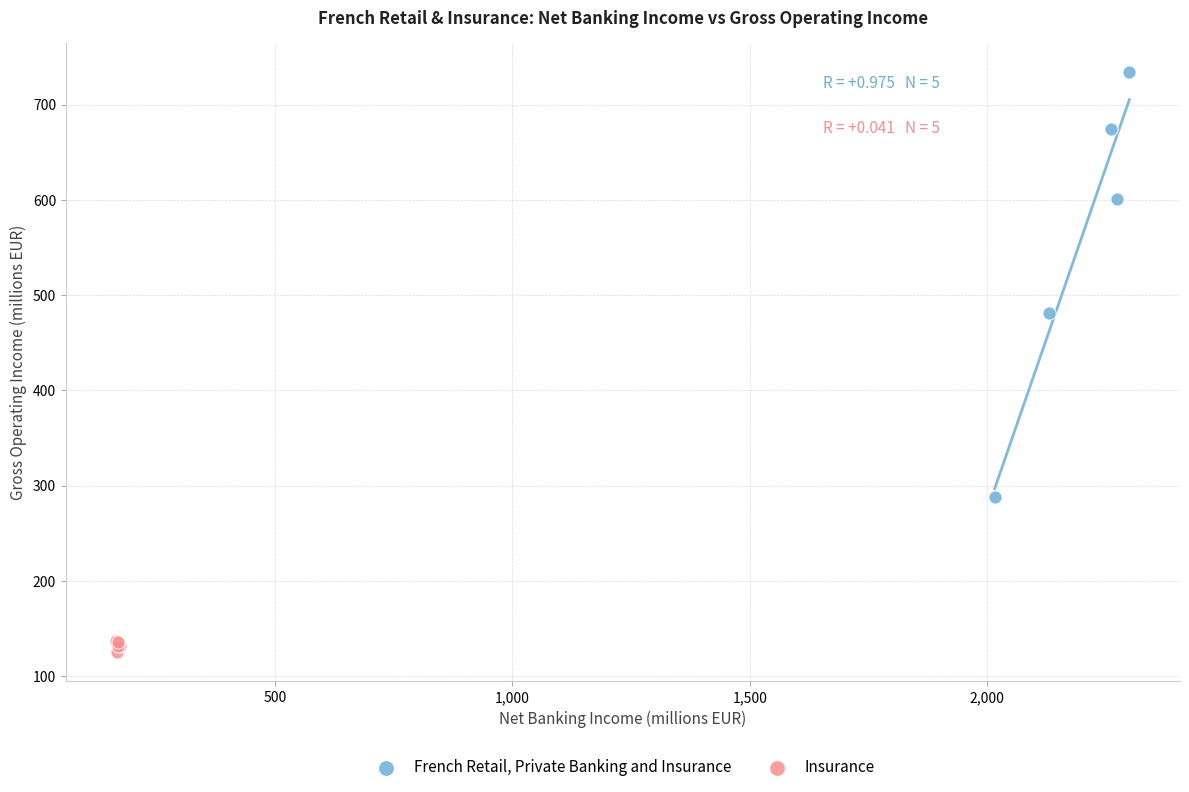

Which series reaches the minimum Y coordinate?

Insurance